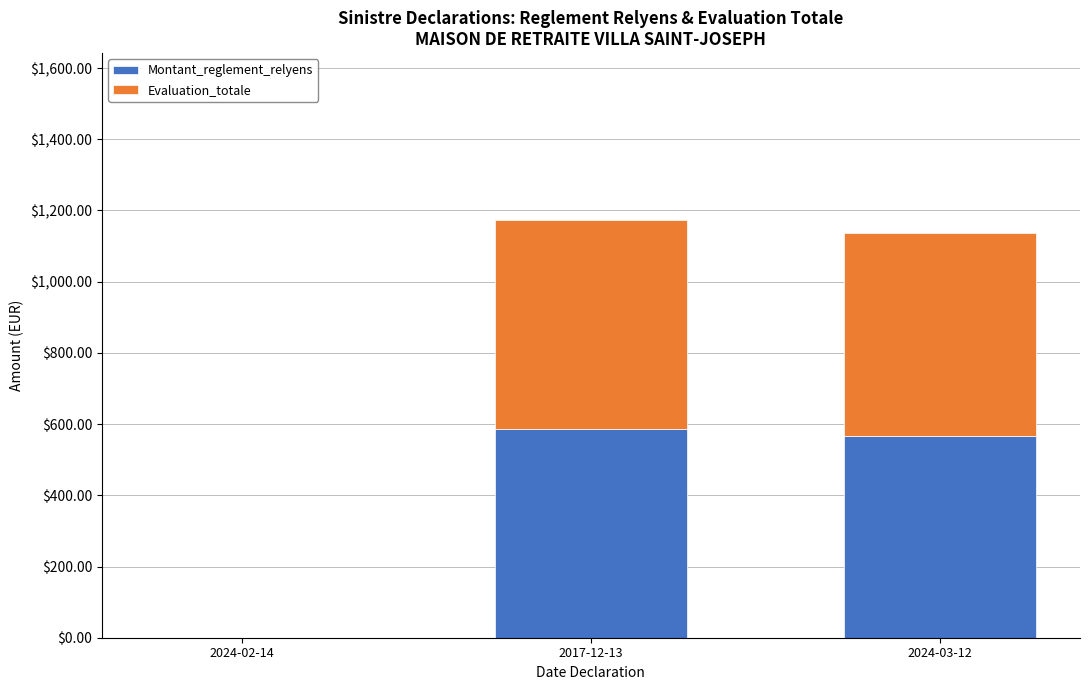

What is the sum of all Montant_reglement_relyens values?

1154.1